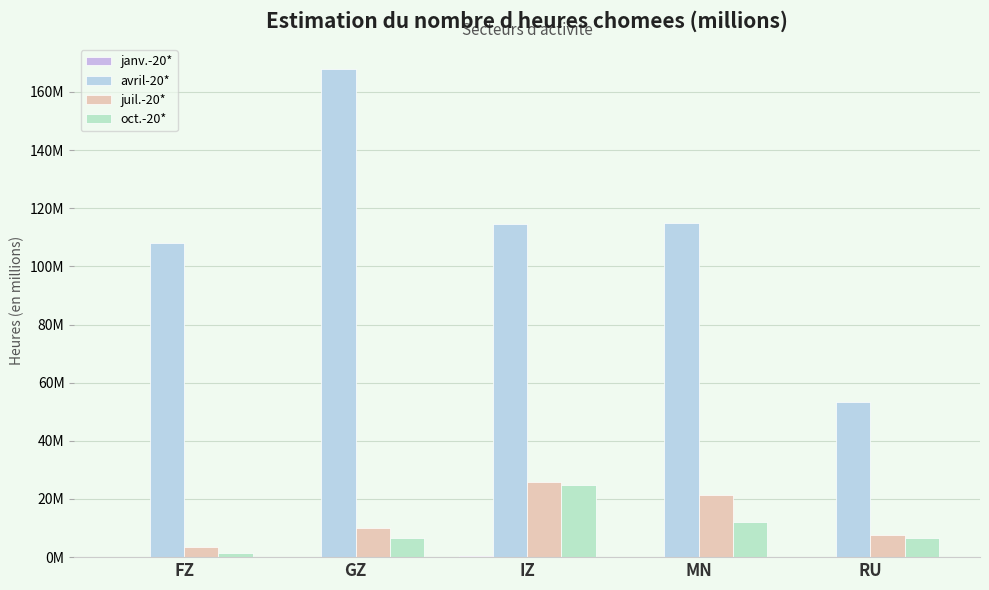

What is the smallest value displayed?

0.1